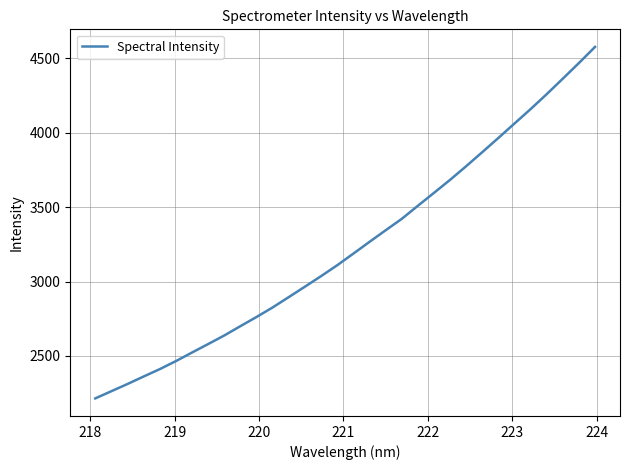

What is the greatest value displayed?

4577.9